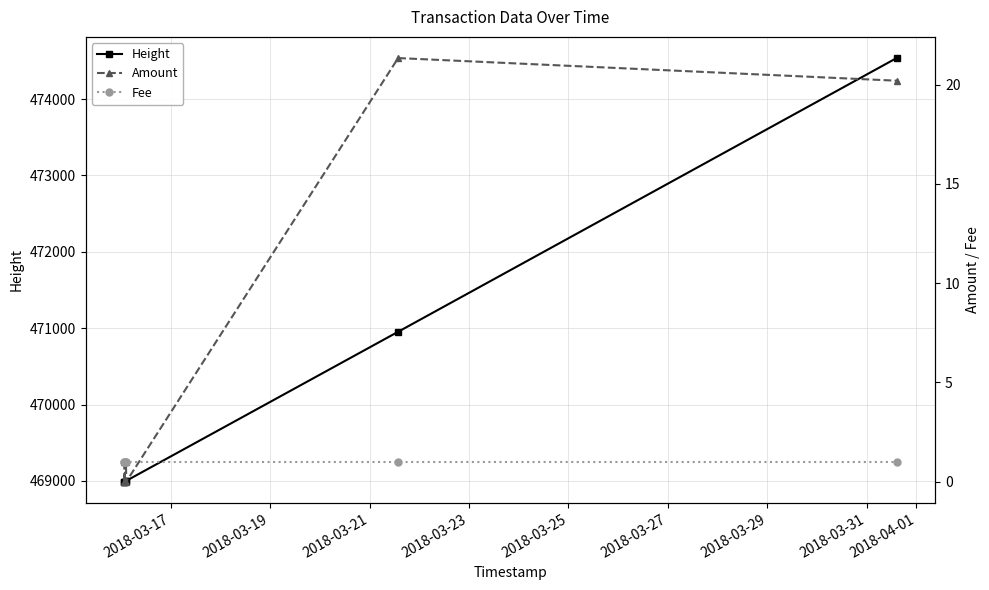

Which series has the largest range (max minus min)?

Height